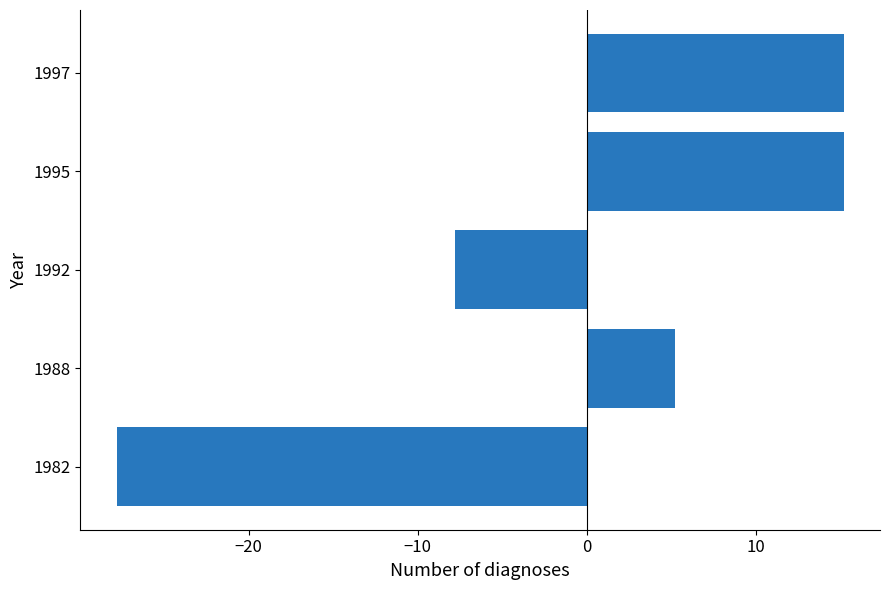

Are the bars horizontal?

Yes